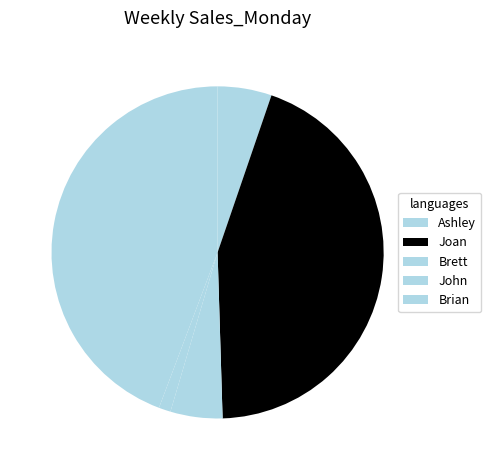

How many segments does this pie chart have?

5